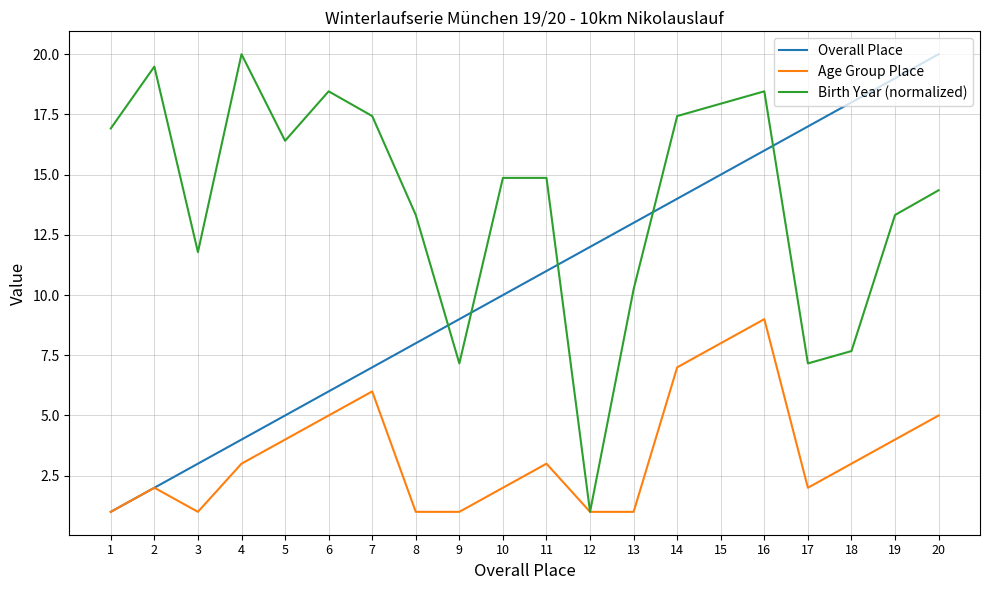

Which series has the largest total across all categories?

Birth Year (normalized)